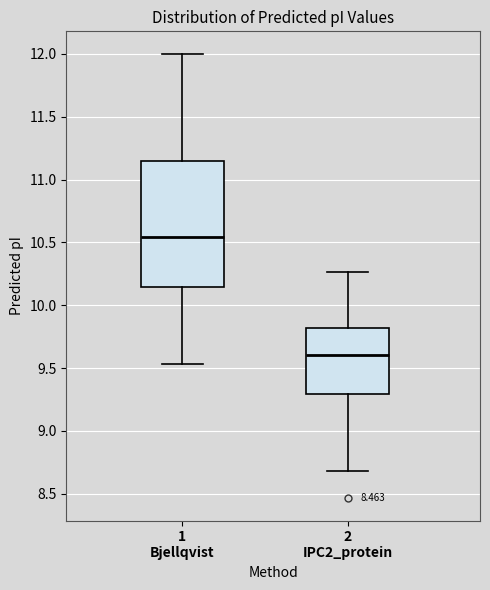

Reading left to right, transcribe this box plot: for each box, give where its median line is, the range the box spans, and where its two whiskers end, as read against the y-axis. The values are not printed on the chart, so give them approximately, as read against the axis.

1 Bjellqvist: median 10.55, box 10.15 to 11.15, whiskers 9.55 to 12.00
2 IPC2_protein: median 9.60, box 9.30 to 9.80, whiskers 8.70 to 10.25